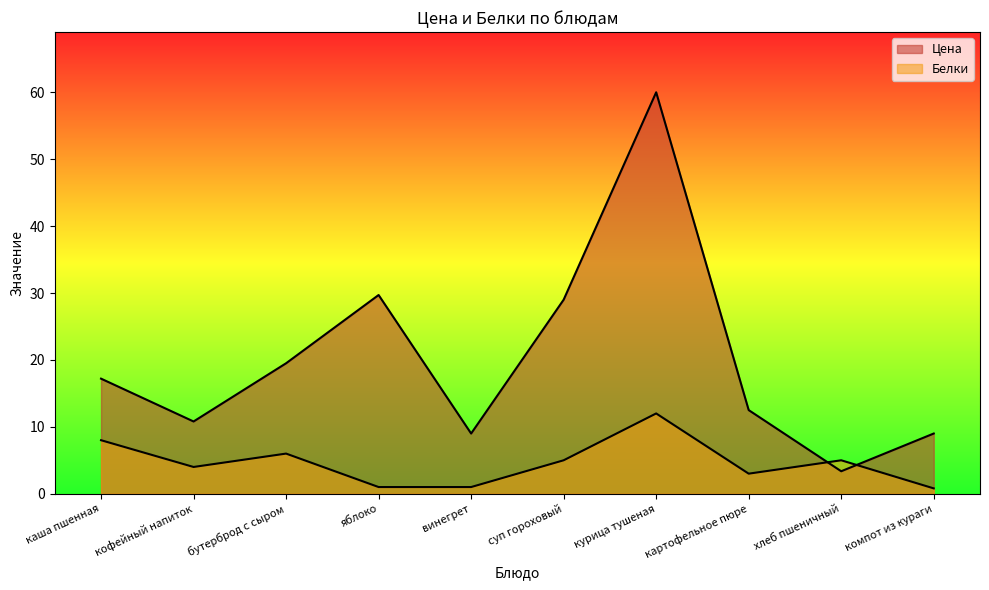

What is the difference between the Цена values at картофельное пюре and хлеб пшеничный?

9.1